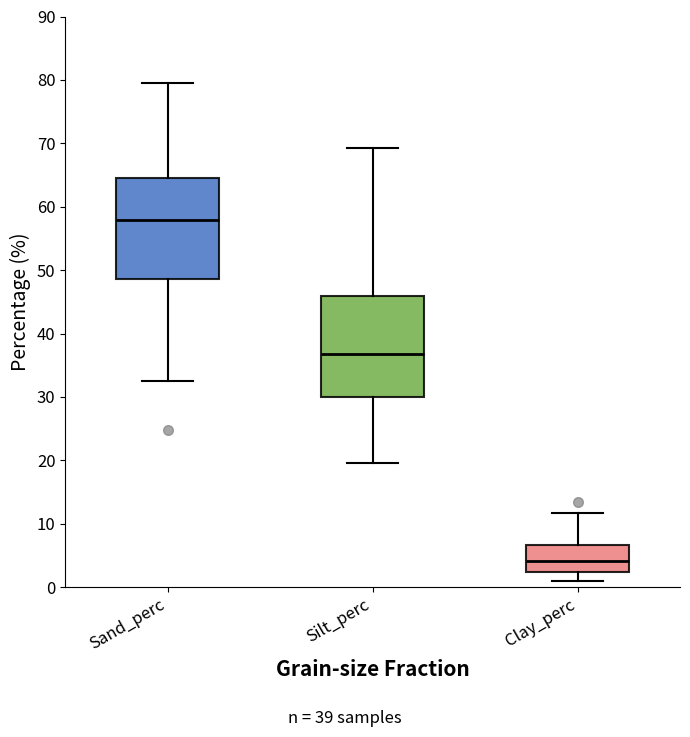

Which box has the highest median line?

Sand_perc